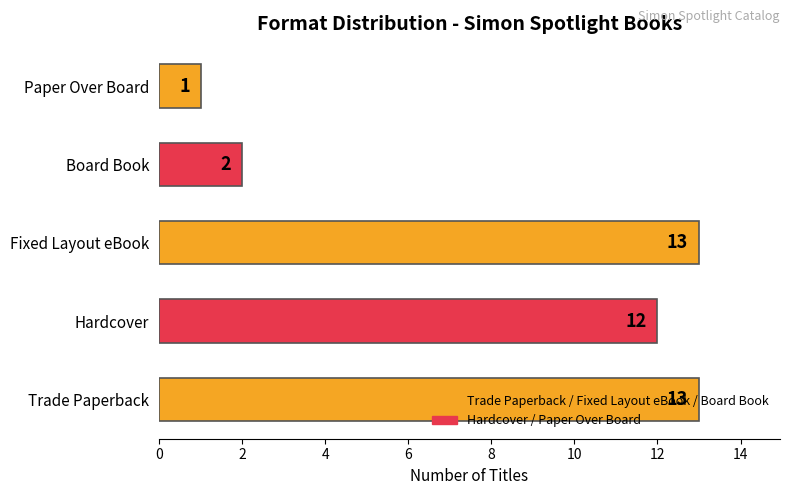

Read the value at Hardcover, to the nearest 5.

10